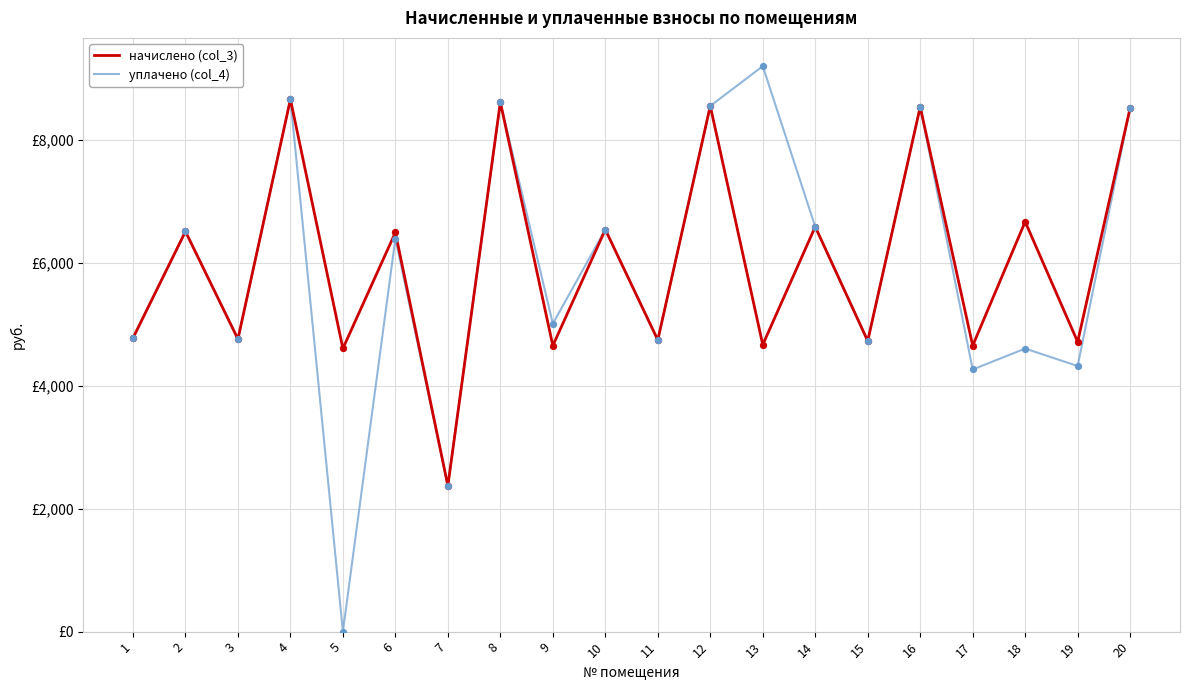

What is the total value across all series at 7?

4746.2